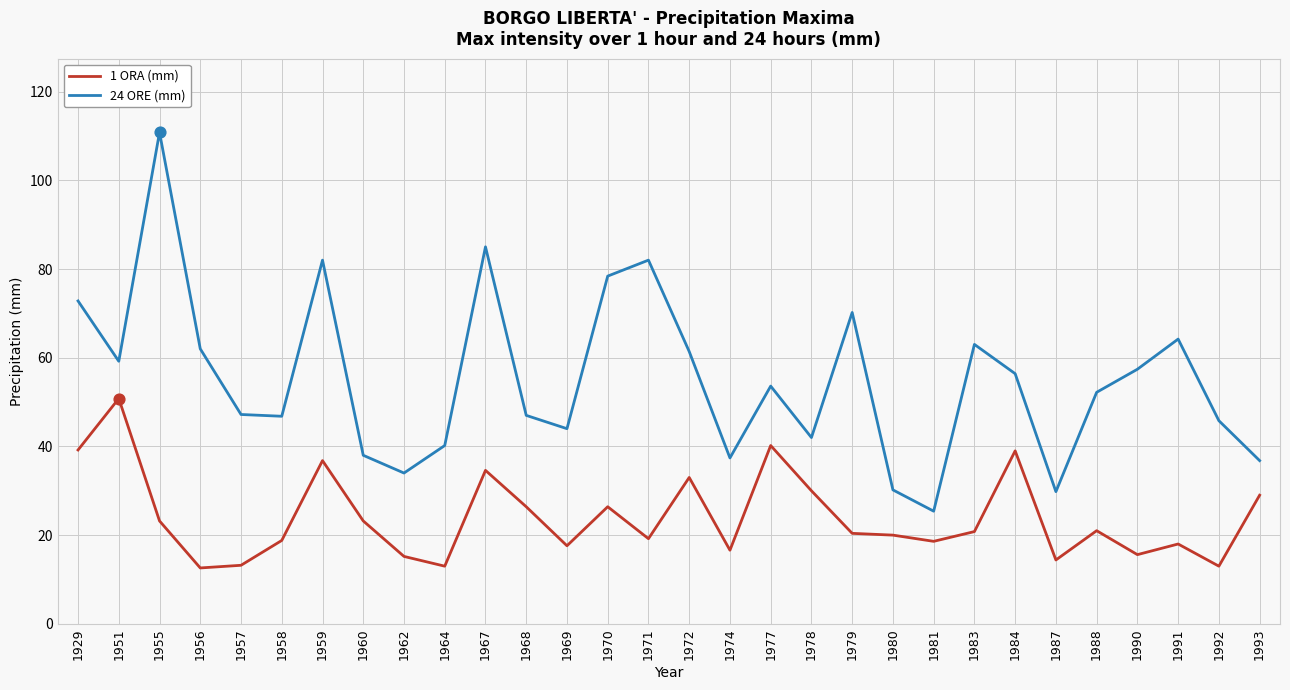

Which series changed the most between 1967 and 1992?

24 ORE (mm)